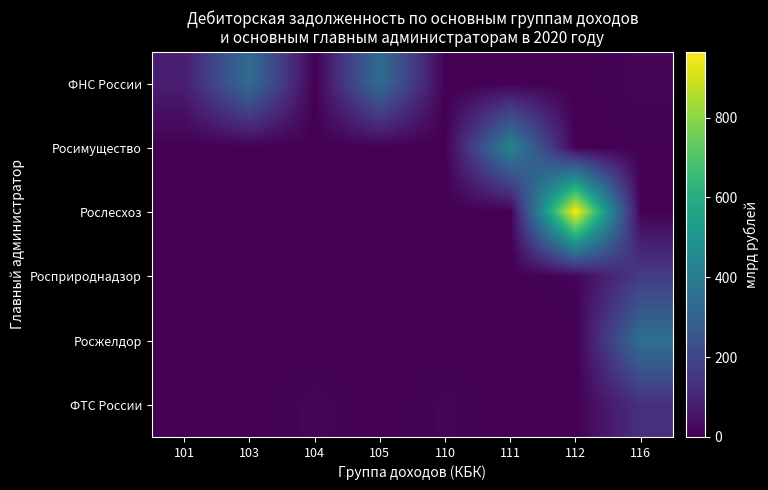

Reading left to right, transcribe all the data shown in this chart.

ФНС России: 101=79.4	103=341.6	104=1.2	105=341.6	110=0.0	111=0.1	112=0.3	116=14.8
Росимущество: 101=0.0	103=0.0	104=0.0	105=0.0	110=0.0	111=435.5	112=0.0	116=3.3
Рослесхоз: 101=0.0	103=0.0	104=0.0	105=0.0	110=0.0	111=0.0	112=965.2	116=1.7
Росприроднадзор: 101=0.0	103=0.0	104=0.0	105=0.0	110=0.0	111=0.0	112=12.5	116=169.7
Росжелдор: 101=0.0	103=0.0	104=0.0	105=0.0	110=0.0	111=0.5	112=0.0	116=355.2
ФТС России: 101=0.0	103=0.0	104=14.4	105=0.0	110=13.1	111=0.0	112=0.0	116=133.4